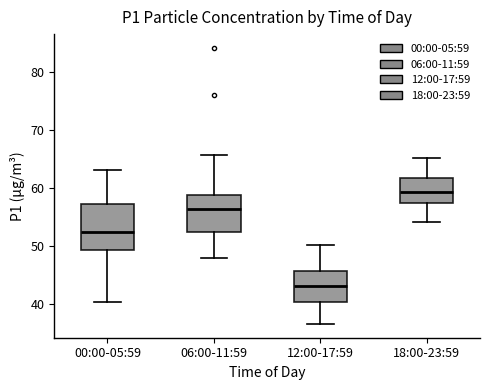

Where is the lower edge of the box for 06:00-11:59 on the y-axis? The values are not printed on the chart, so give them approximately, as read against the axis.

52